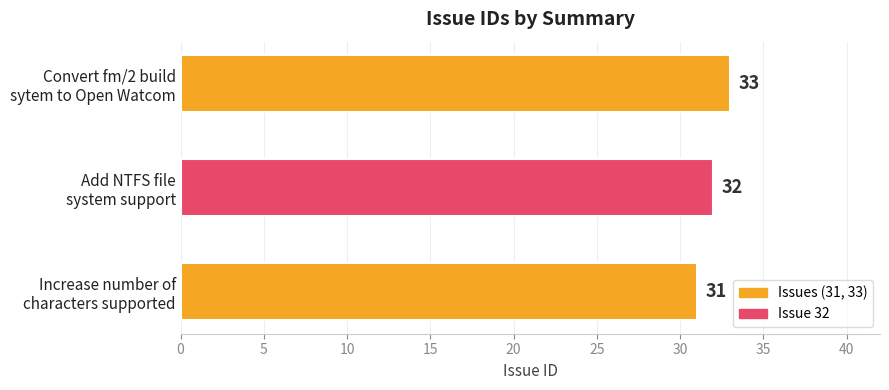

Reading bottom to top, what are all the values shown in this chart?

31	32	33